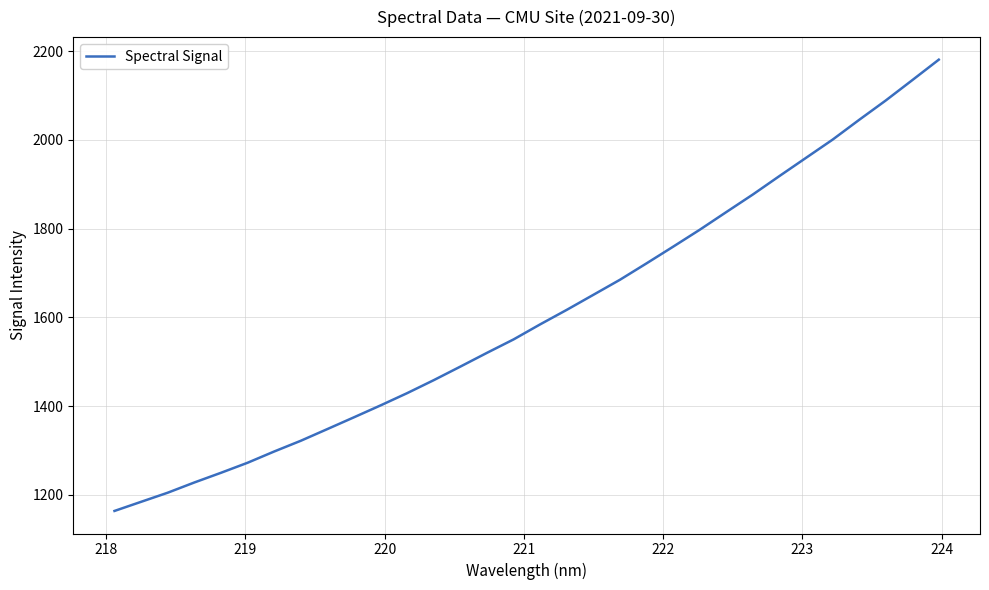

What is the minimum value shown in the chart?

1163.8